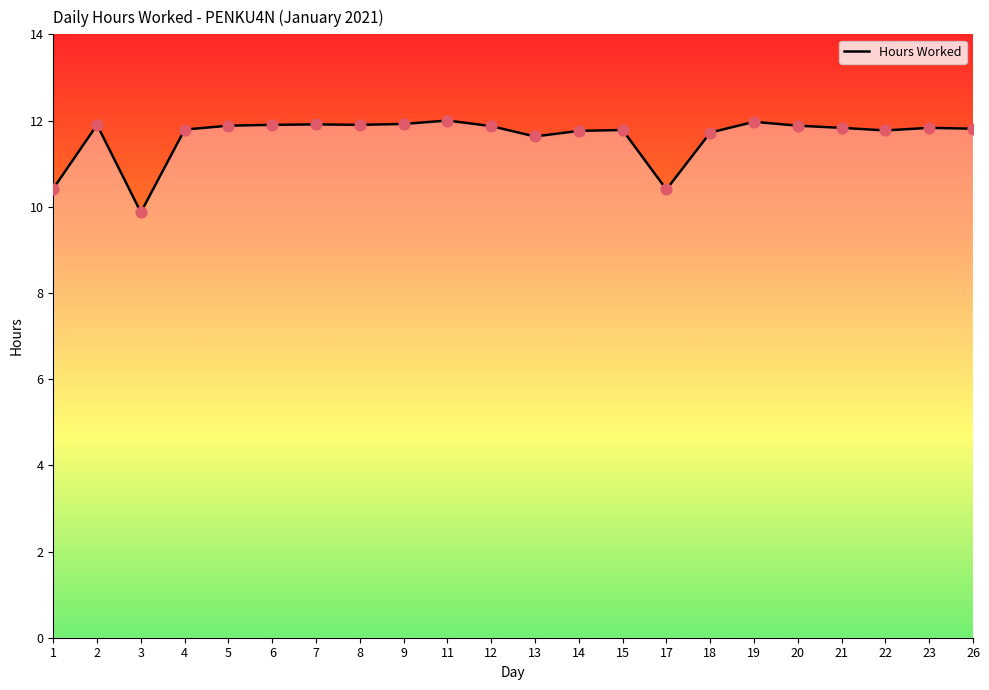

What is the change in value from 6 to 21?

-0.1